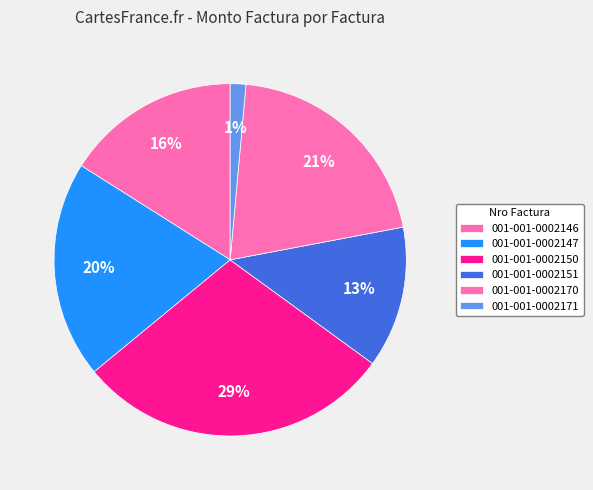

Rank the categories by value from highest to lowest.

001-001-0002150, 001-001-0002170, 001-001-0002147, 001-001-0002146, 001-001-0002151, 001-001-0002171